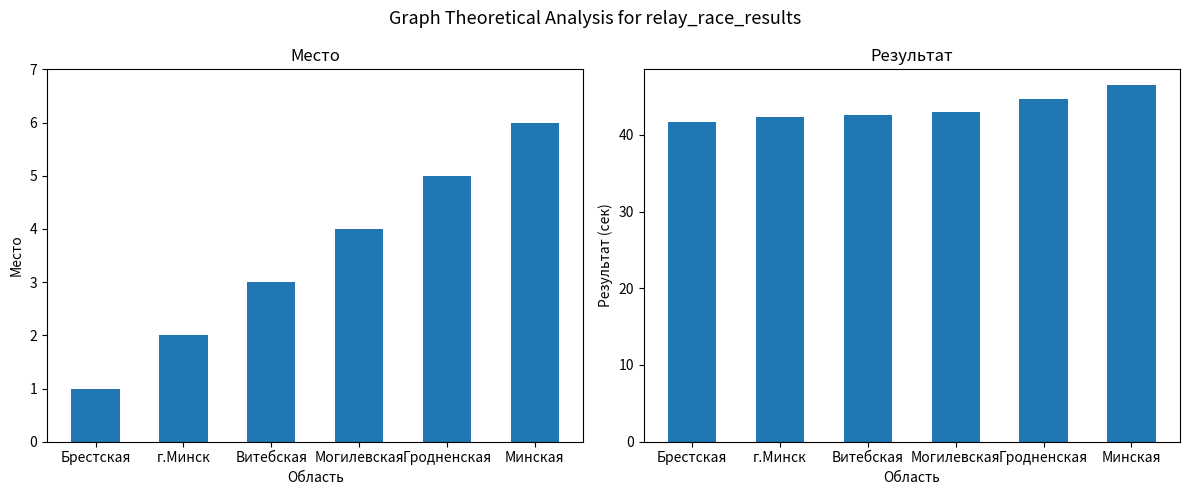

At how many categories does at least one series exceed 19?

6